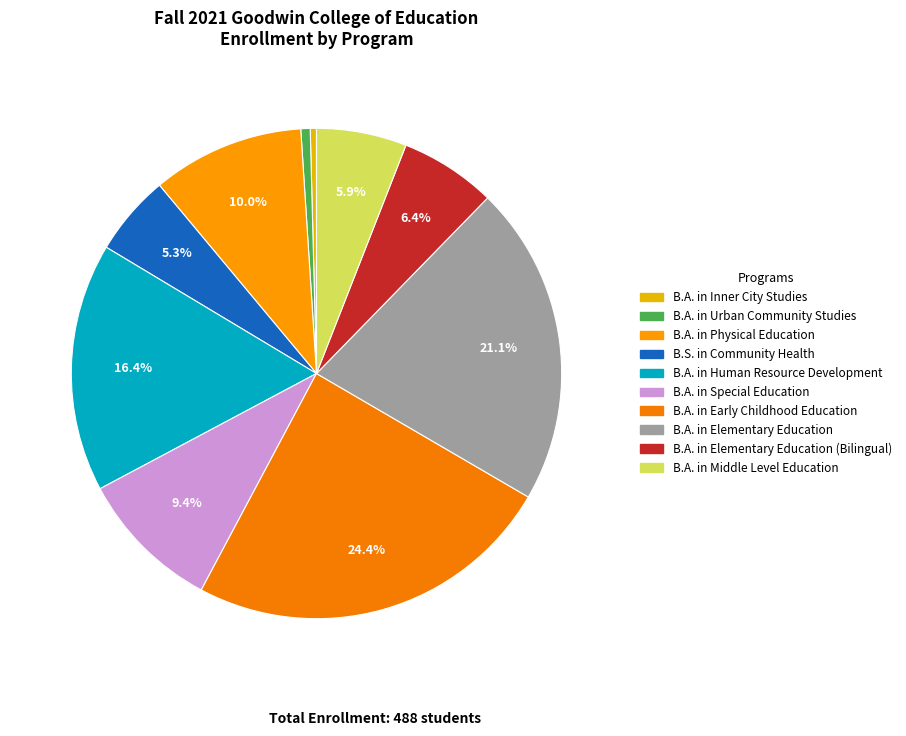

To the nearest percent, what is the average slice percentage?

10%